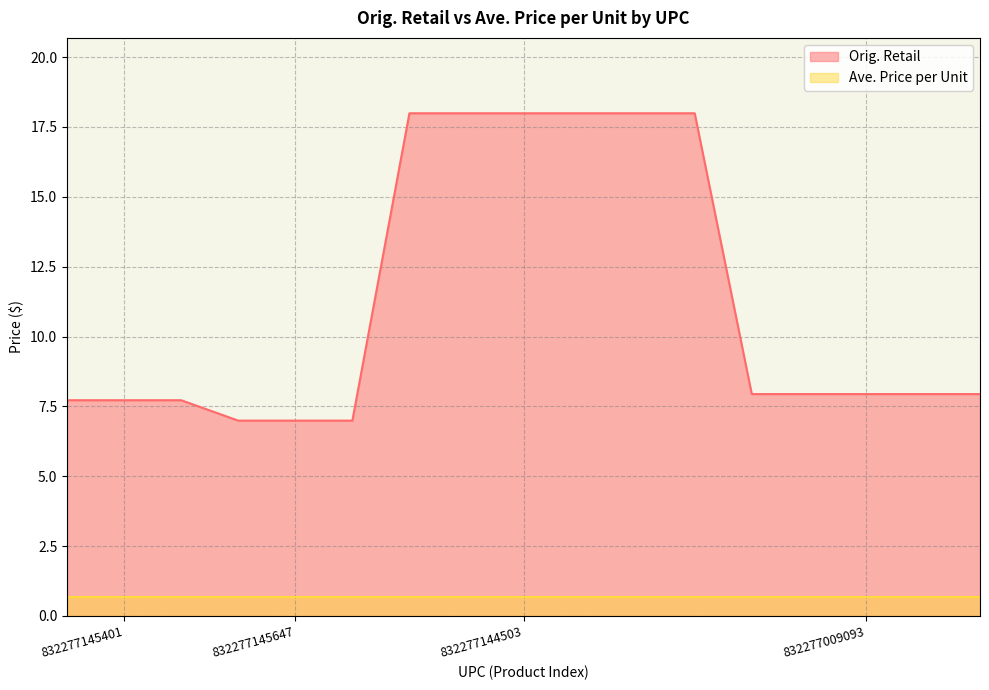

What is the label of the 1st point from the left?

832277145401